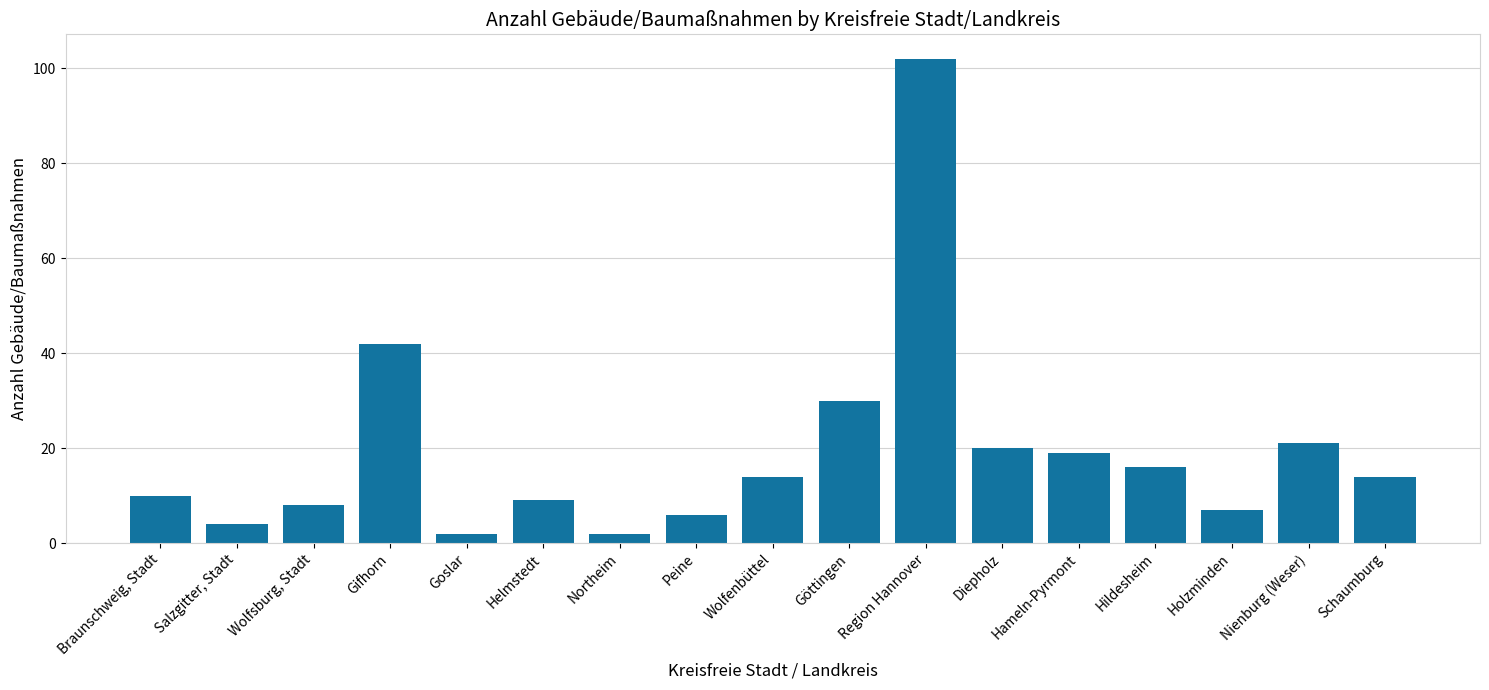

What value does the data have at Nienburg (Weser)?

21